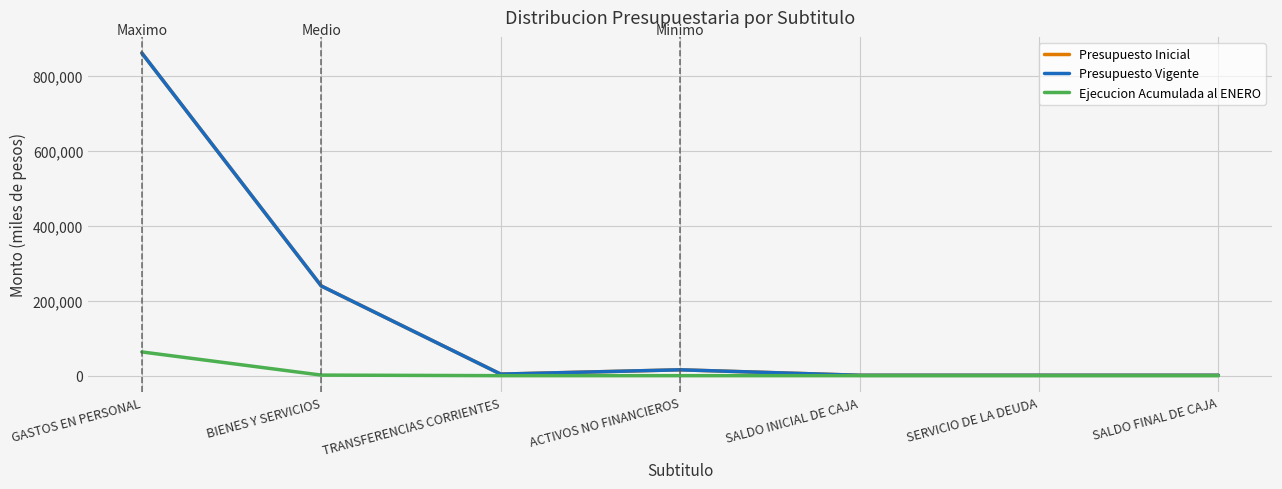

Does the chart have visible grid lines?

Yes